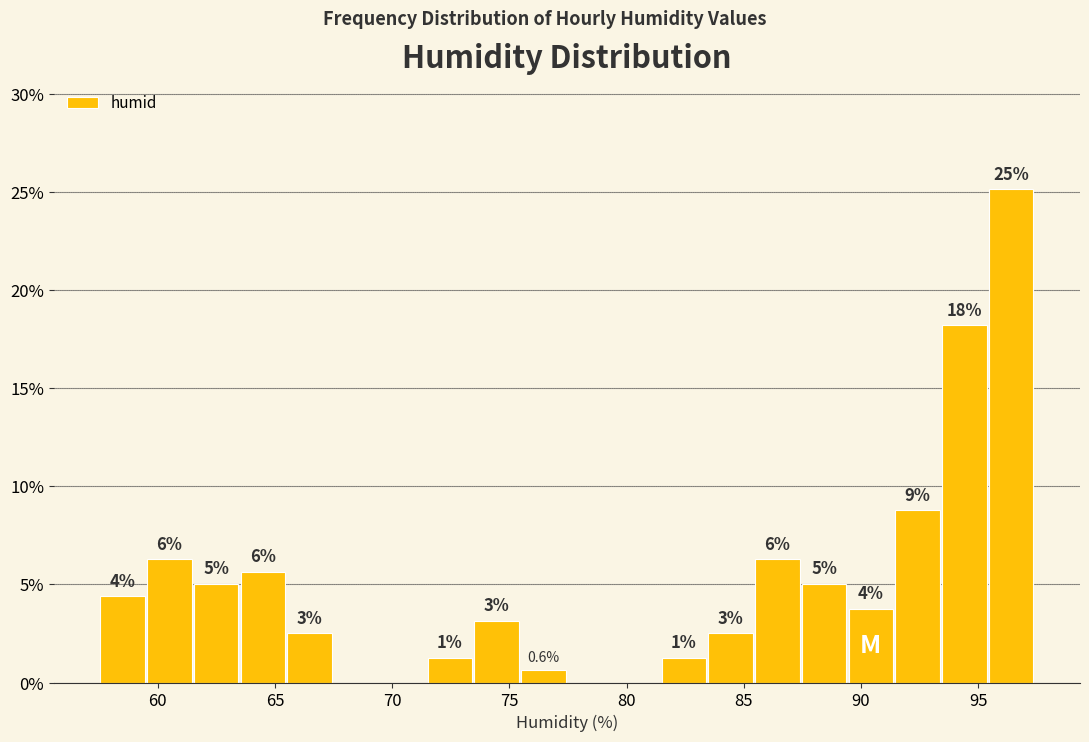

Read against the x-axis, roughly where is the centre of the tallest bar?

96.5